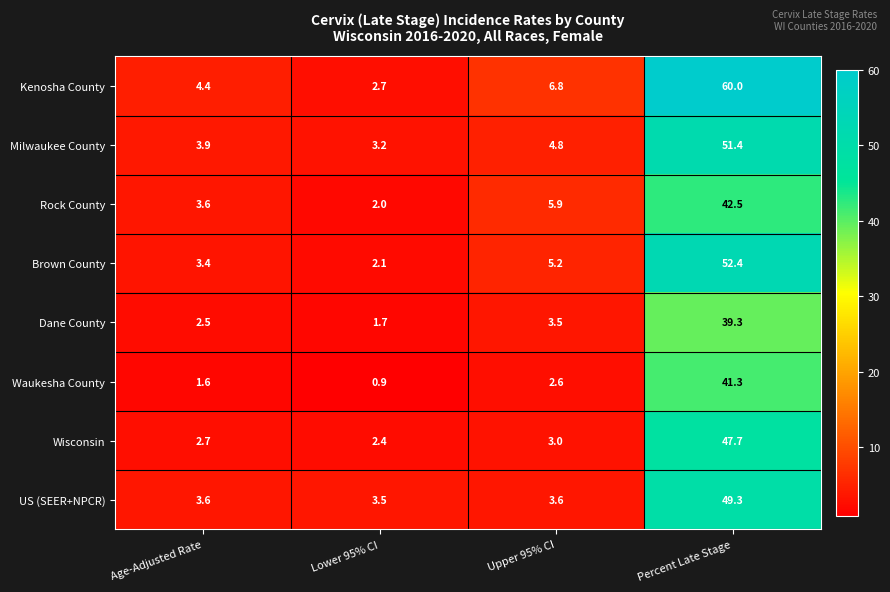

What is the maximum value shown in the chart?

60.0